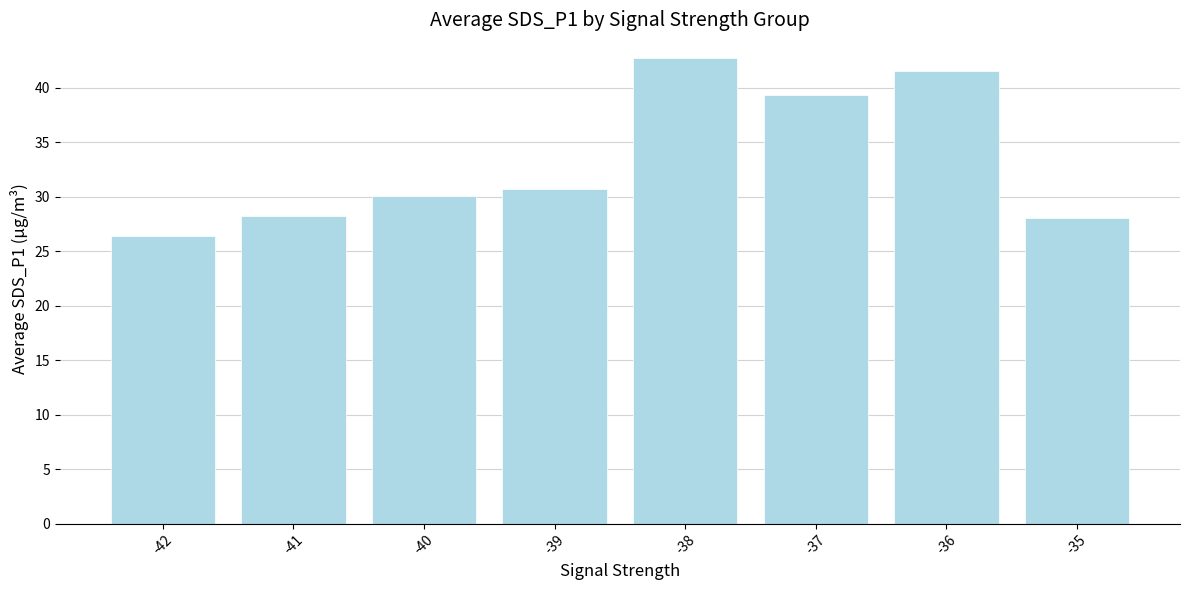

What is the sum of the values at -37 and -35?

67.4